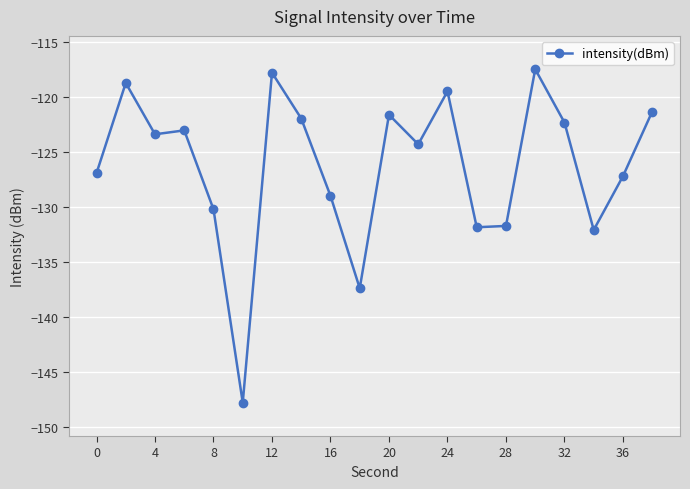

True or false: there are more than 2 points higher than both neighbors.

True